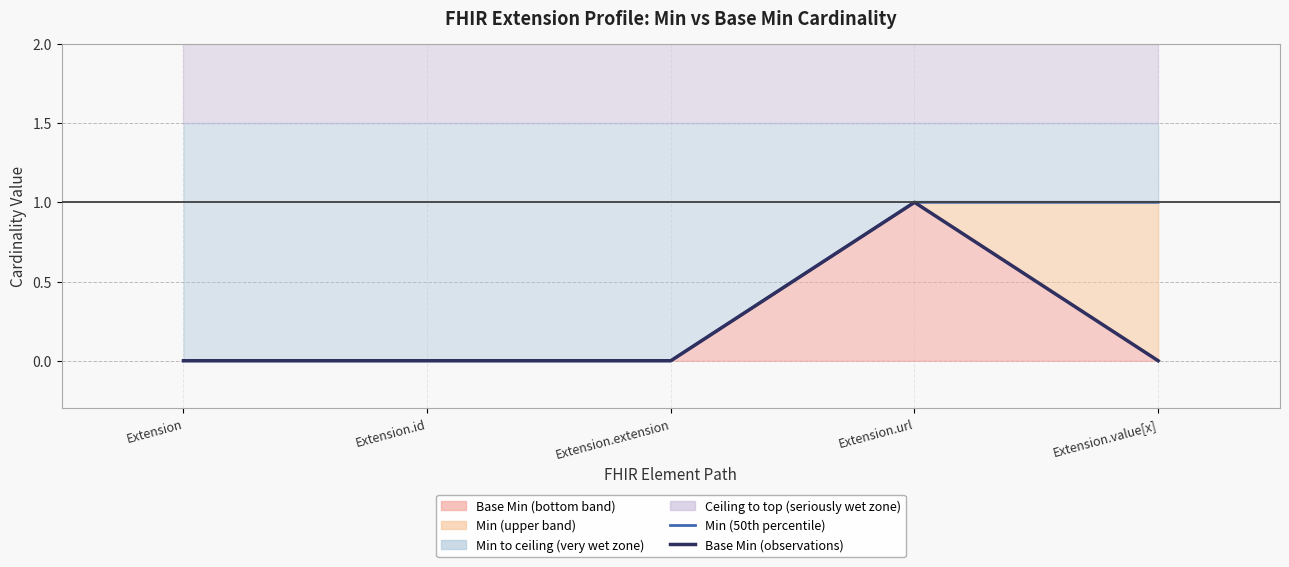

List the series in order of their overall mean, highest first.

Min (50th percentile), Base Min (observations)